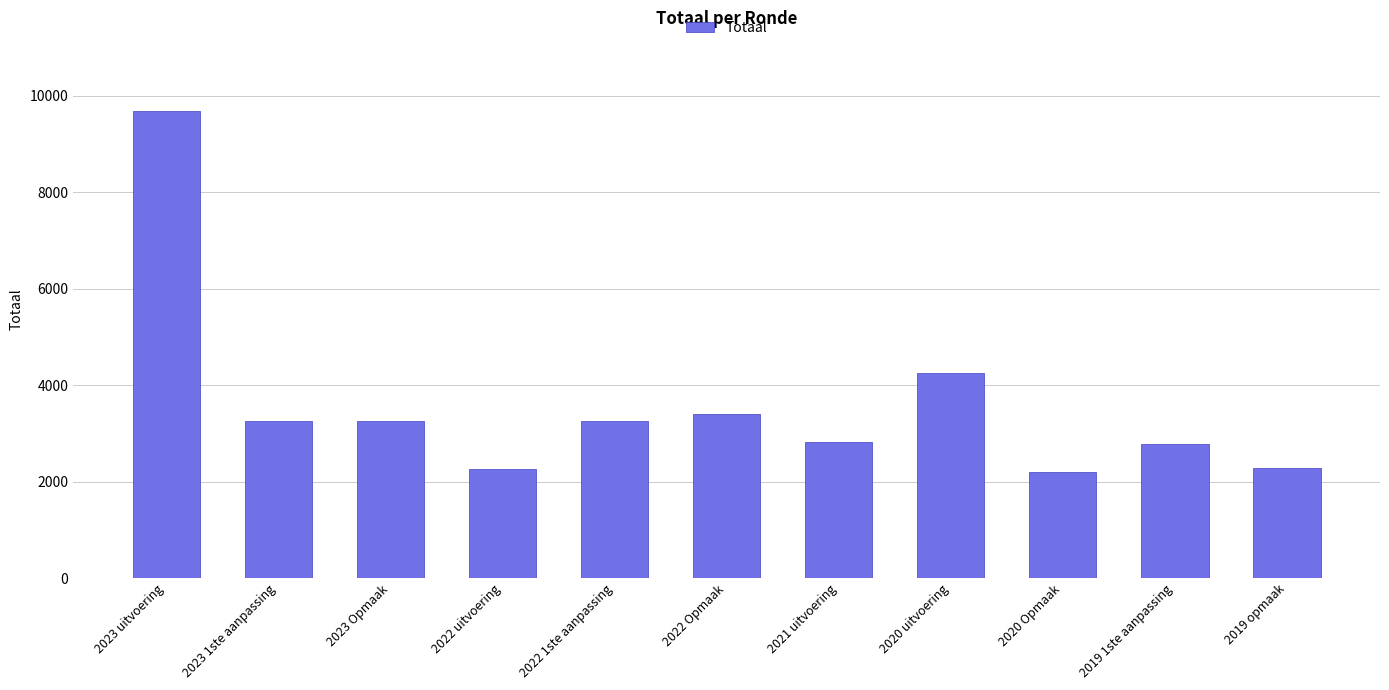

What is the label of the 5th bar from the left?

2022 1ste aanpassing